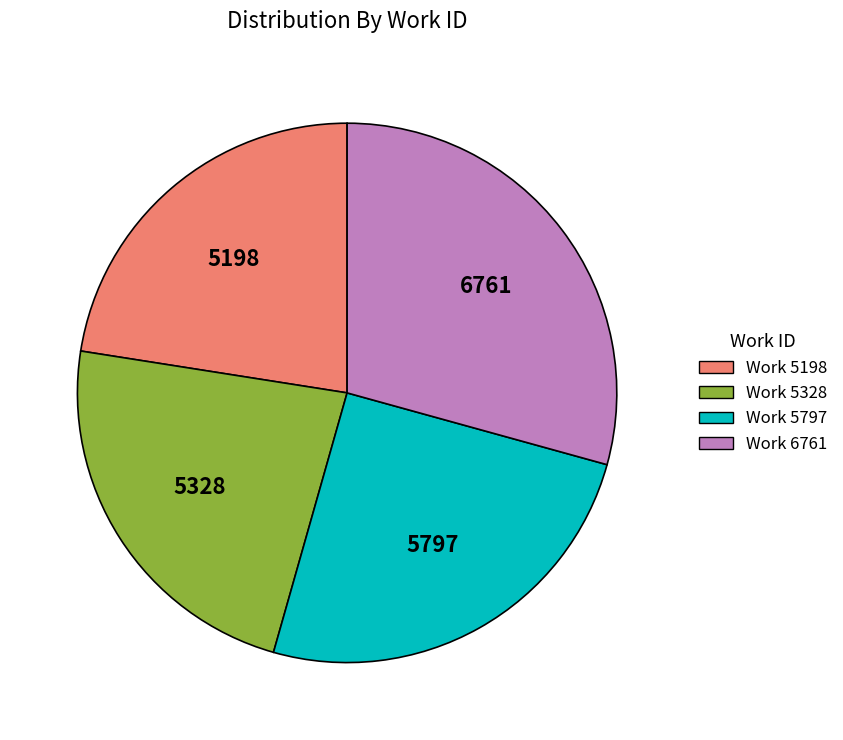

Does Work 5198 account for over 50% of the chart?

No